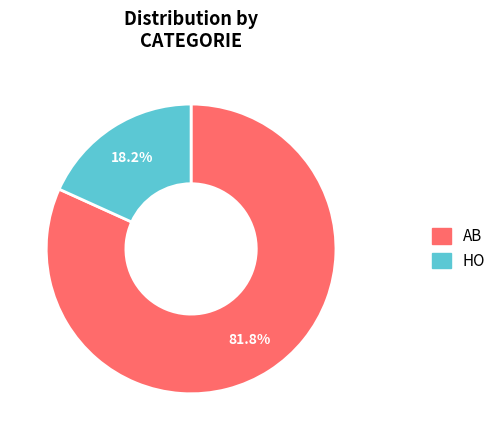

What portion of the pie excludes HO?

81.8%